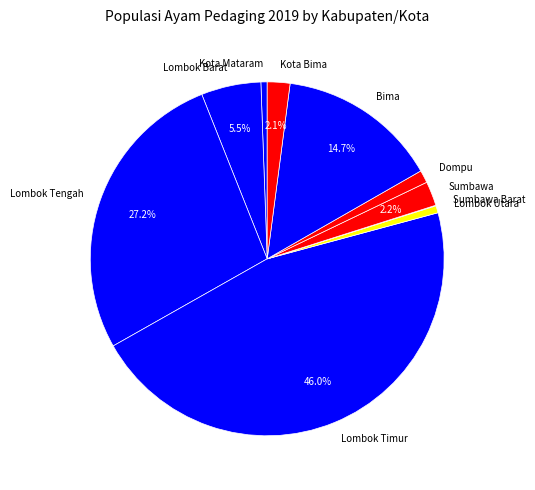

Which slice is the largest?

Lombok Timur